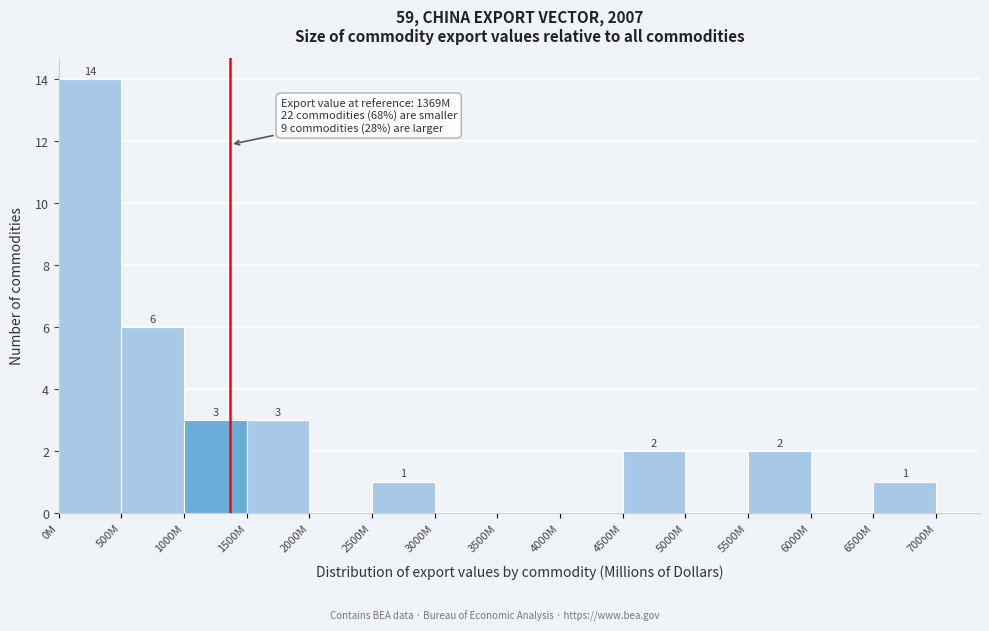

Reading left to right, extract all data points from this chart.

0M=14	500M=6	1000M=3	1500M=3	2000M=0	2500M=1	3000M=0	3500M=0	4000M=0	4500M=2	5000M=0	5500M=2	6000M=0	6500M=1